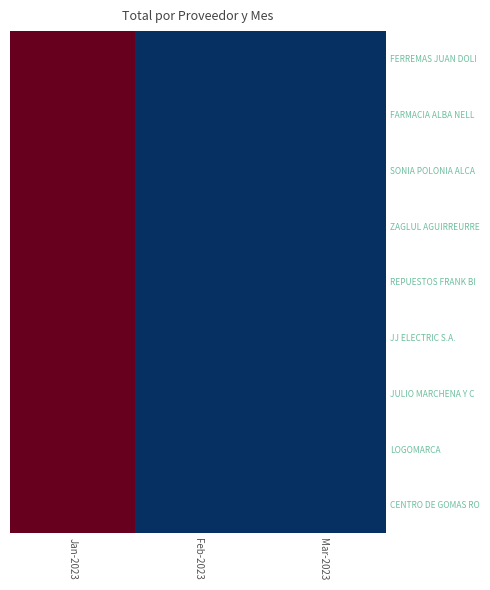

Which series has the largest total across all categories?

CENTRO DE GOMAS RO